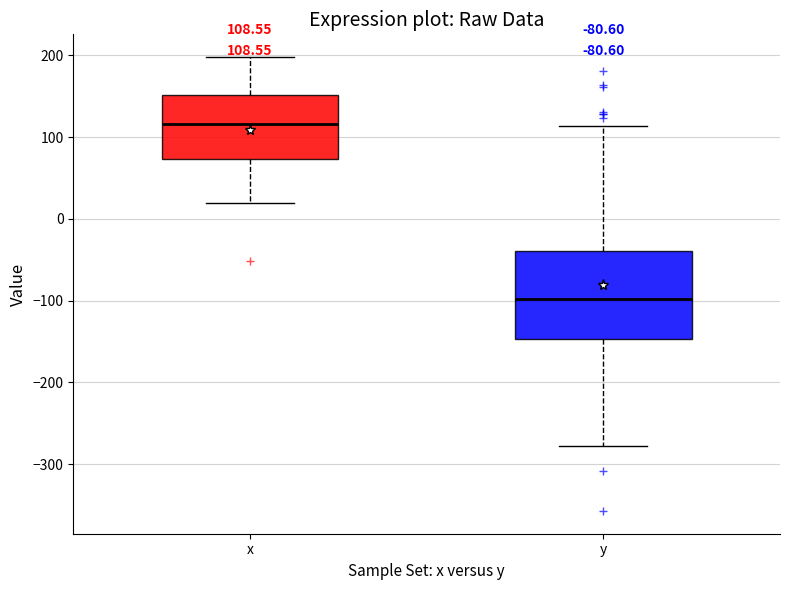

Comparing the boxes themselves (not the whiskers), which one is the tallest?

y